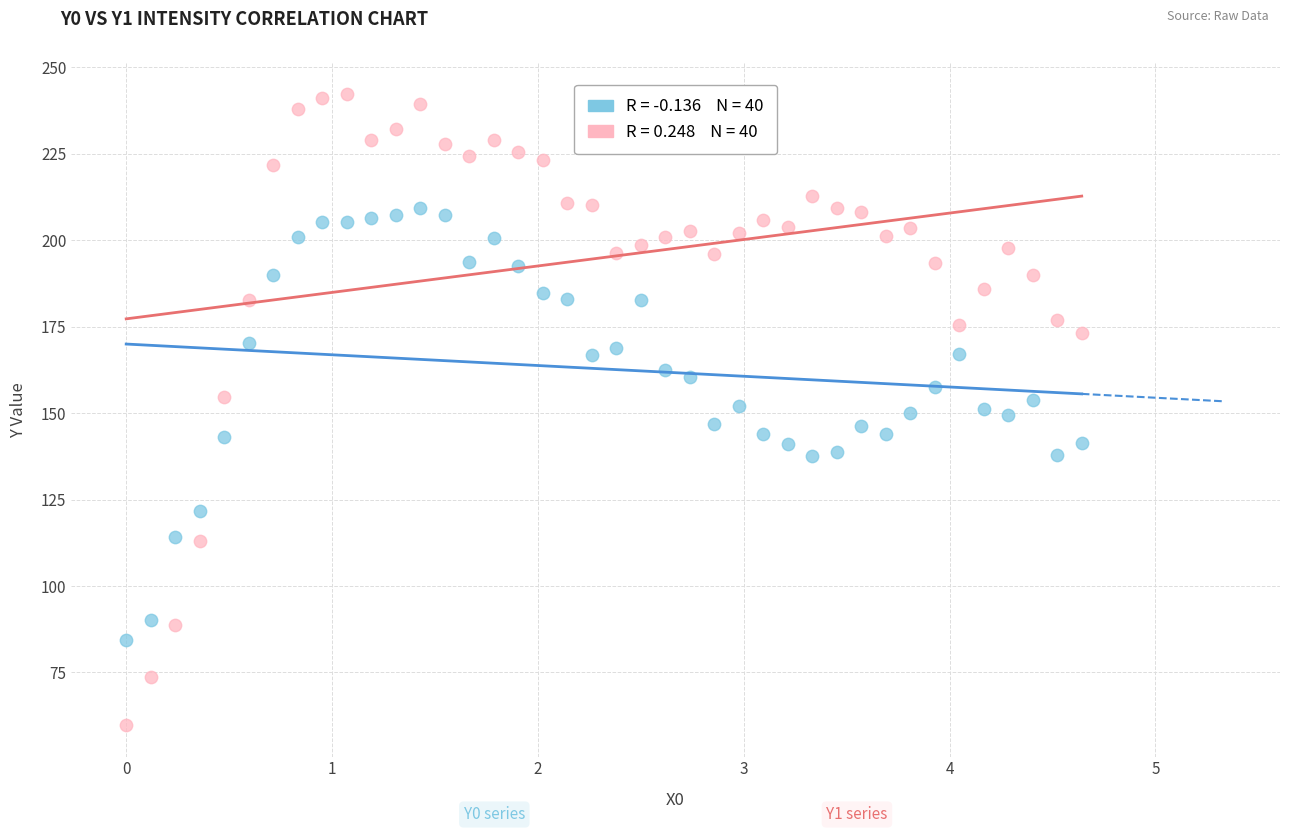

Across all data points, what is the range of Y values (max minus min)?

182.4